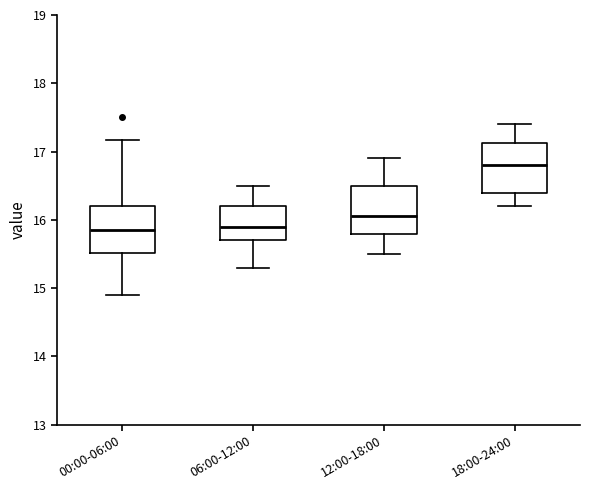

Reading left to right, read every box against the y-axis: the position of its median line, the range the box covers, and the ends of its whiskers. The values are not printed on the chart, so give them approximately, as read against the axis.

00:00-06:00: median 15.9, box 15.5 to 16.2, whiskers 14.9 to 17.2
06:00-12:00: median 15.9, box 15.7 to 16.2, whiskers 15.3 to 16.5
12:00-18:00: median 16.1, box 15.8 to 16.5, whiskers 15.5 to 16.9
18:00-24:00: median 16.8, box 16.4 to 17.1, whiskers 16.2 to 17.4